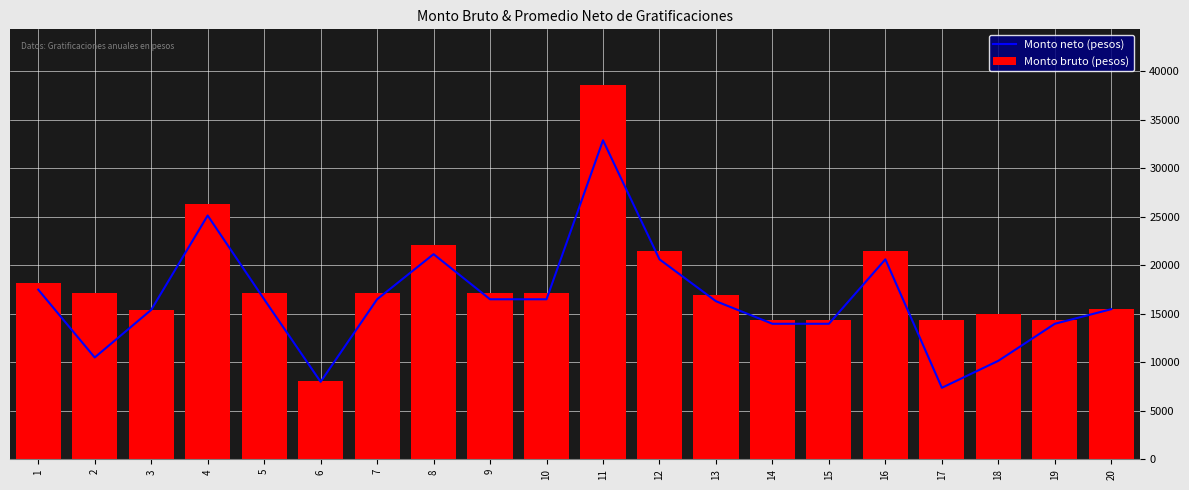

How many values in the Monto neto (pesos) series are below 16499?

10